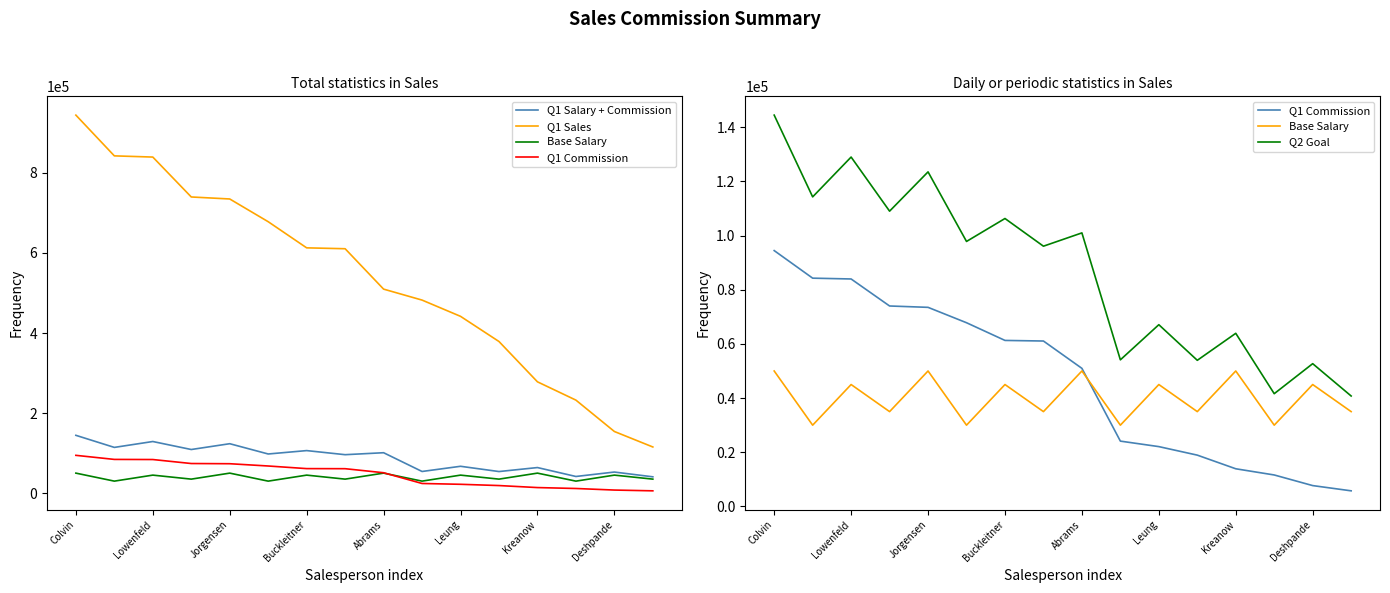

What value does the Q1 Sales series have at 9, to the nearest 50?

482300